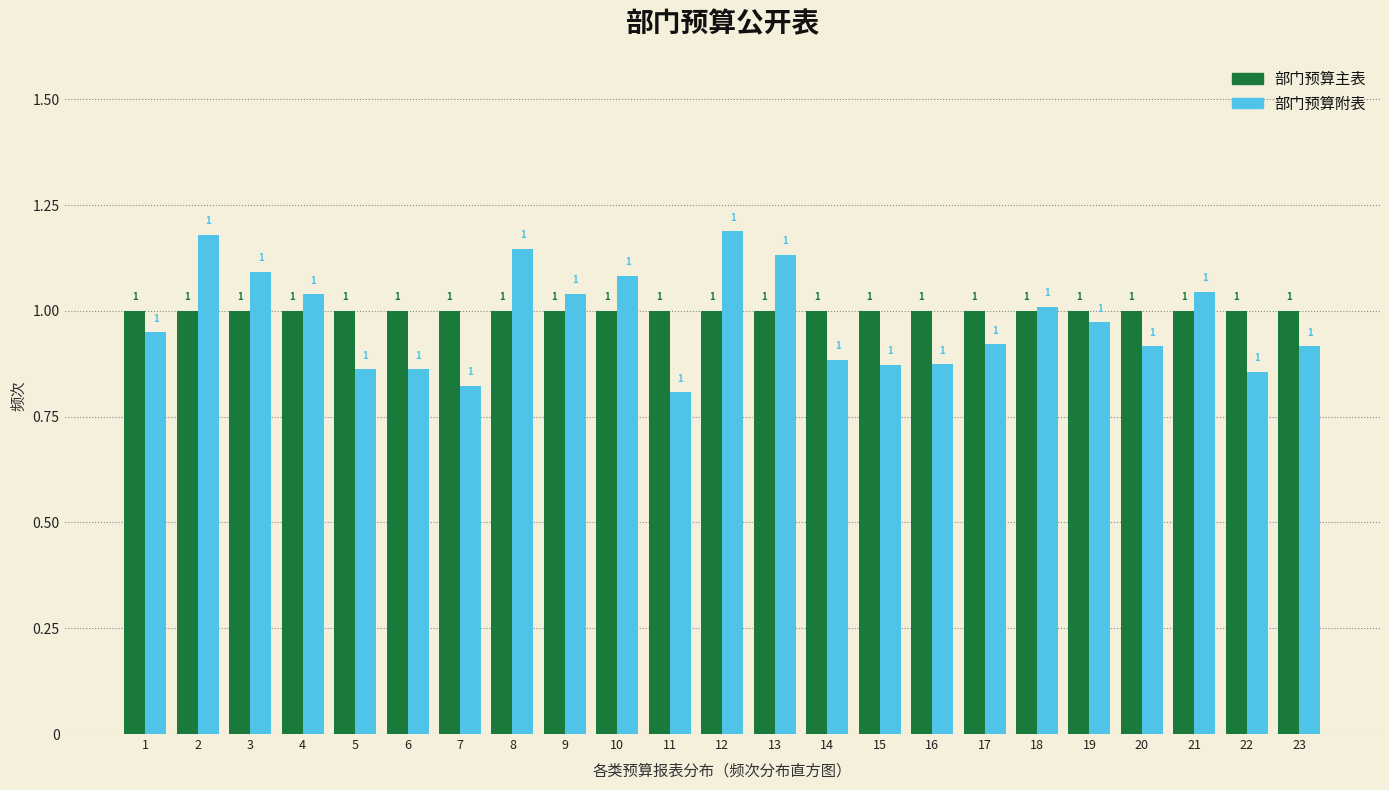

What is the highest value of the 部门预算主表 series?

1.0